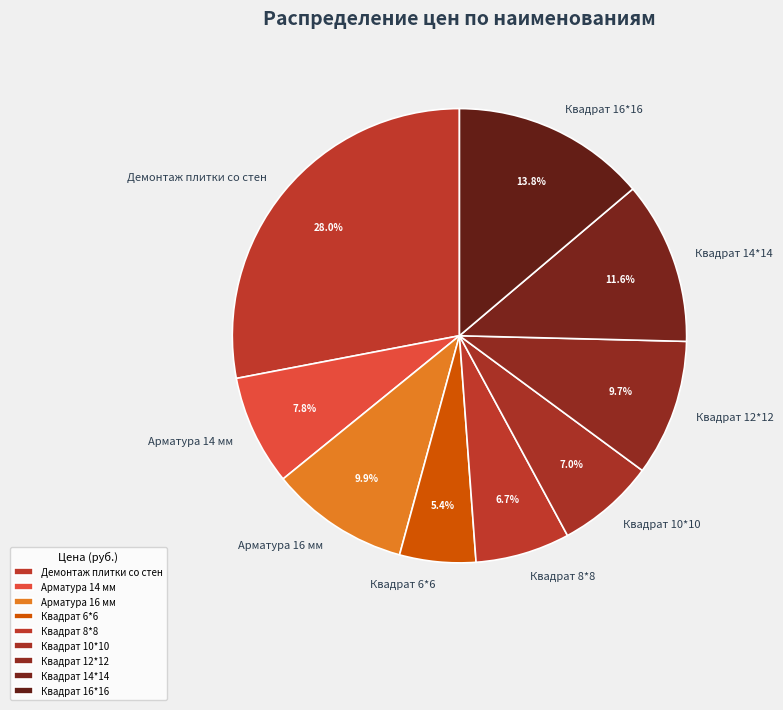

Count the number of slices in the pie.

9